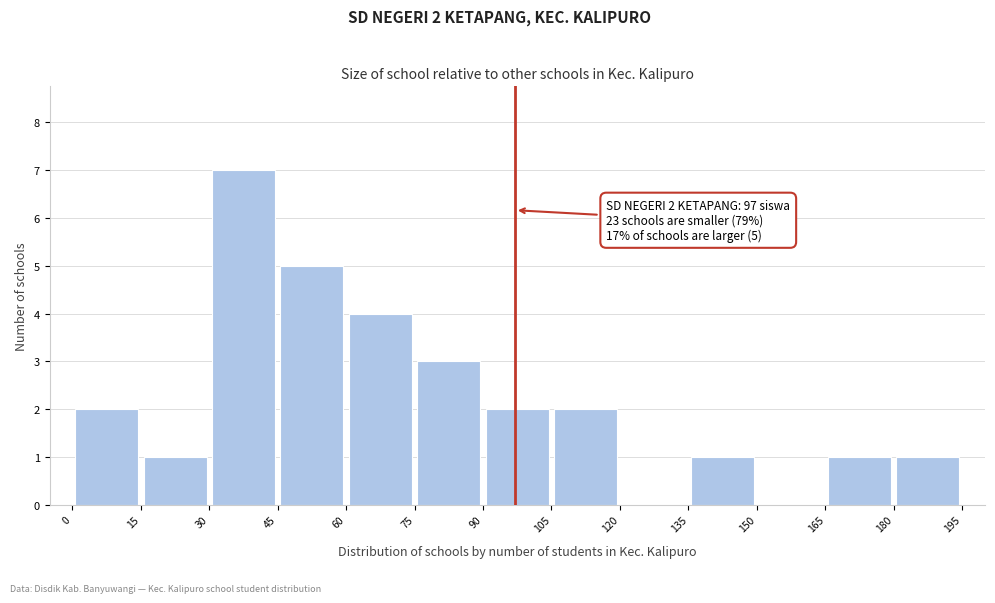

Over which range of the x-axis is the bar tallest?

30 to 45